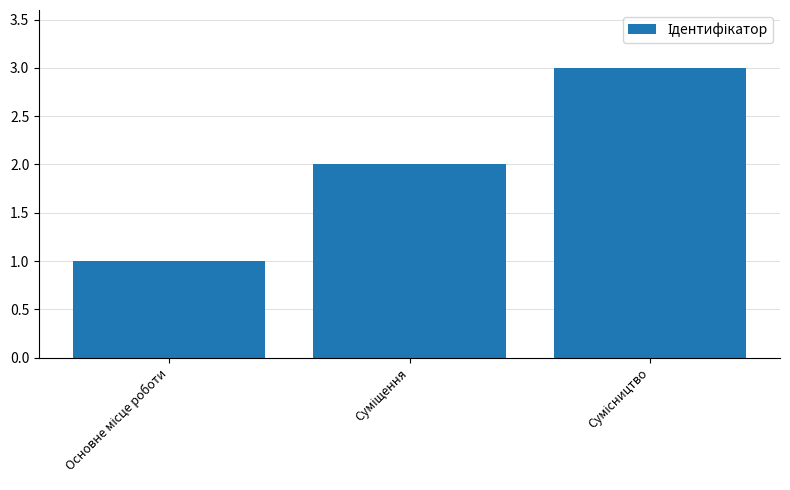

What is the maximum value shown in the chart?

3